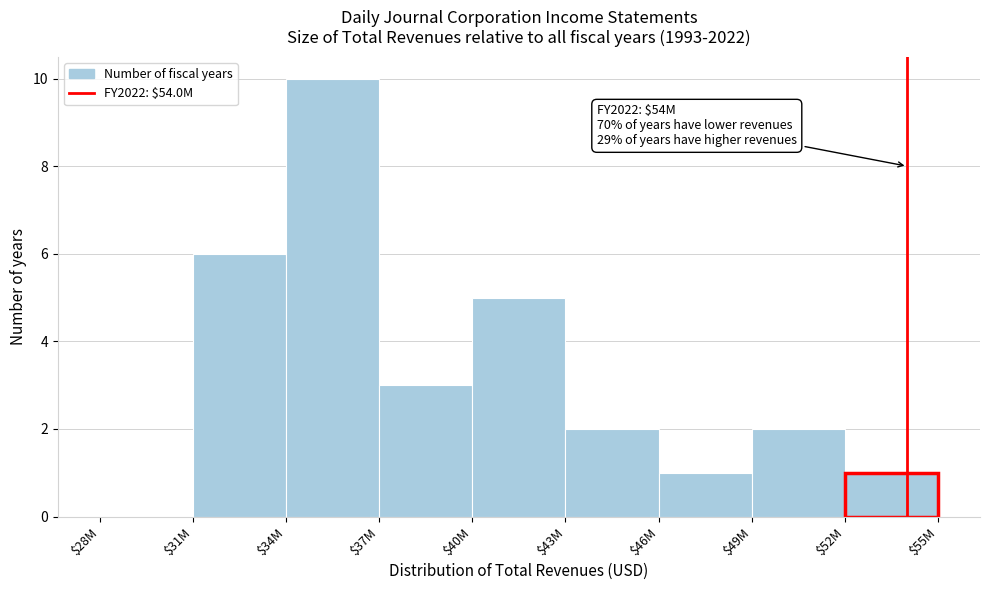

True or false: the data shows -5 at $28M.

False